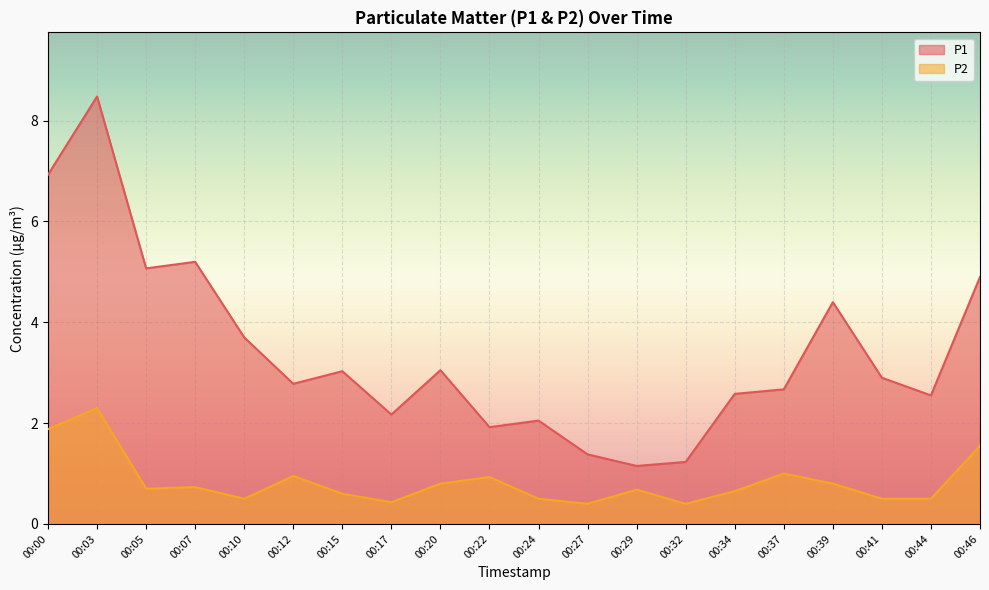

Which series has the widest spread of values?

P1